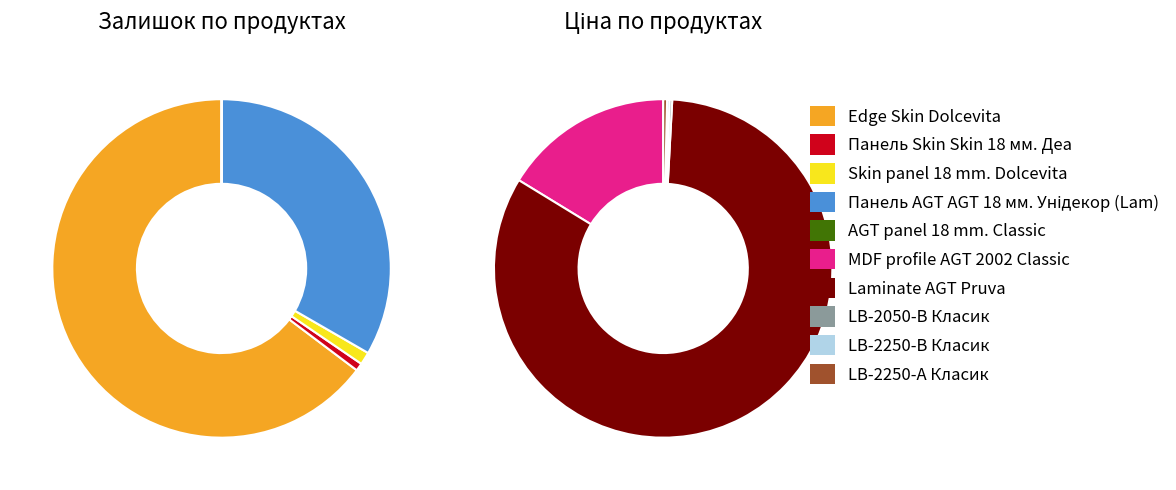

The LB-2050-В Класик slice represents 8% of the pie. True or false?

False